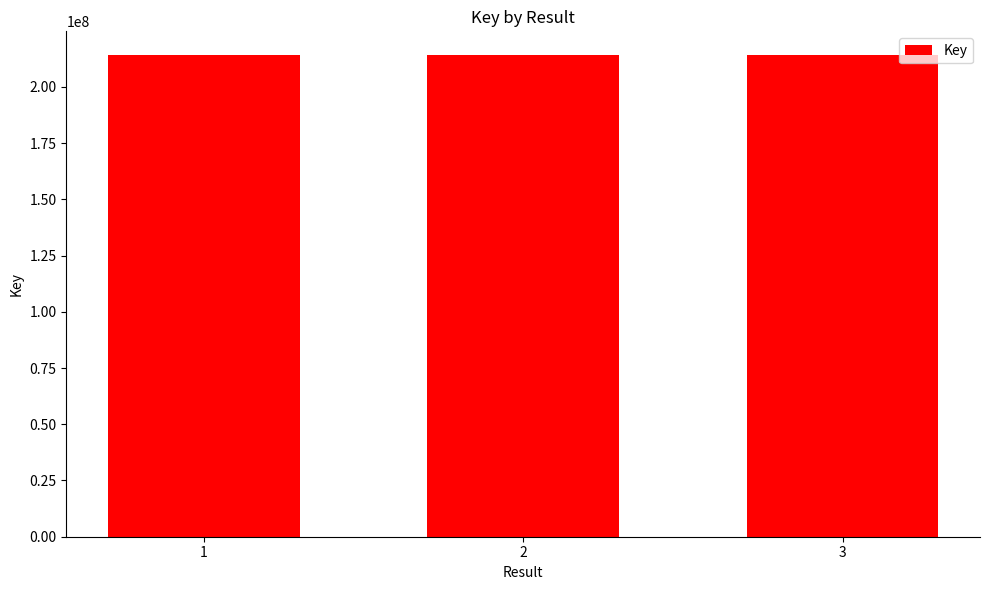

Is it true that the value at 3 is 213961659?

True